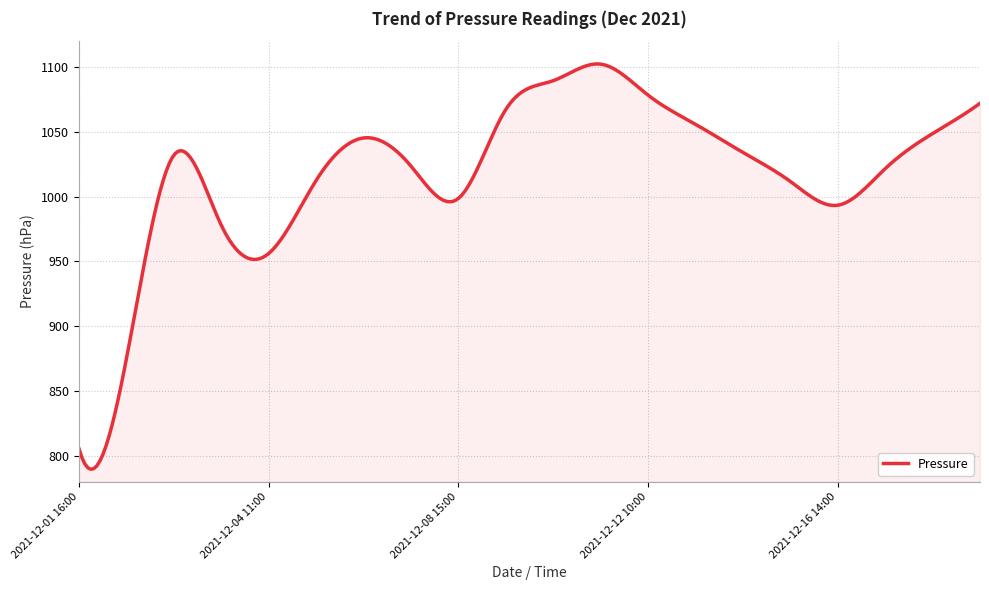

What is the maximum value shown in the chart?

1102.4